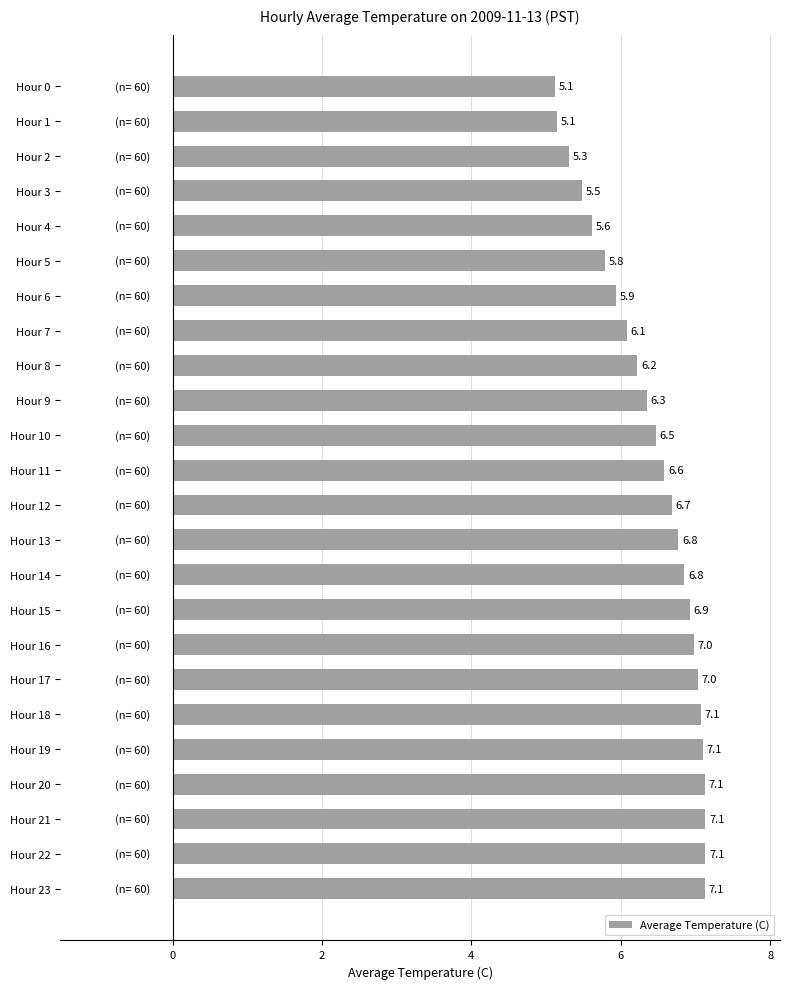

What is the change in value from Hour 9 to Hour 14?

+0.5